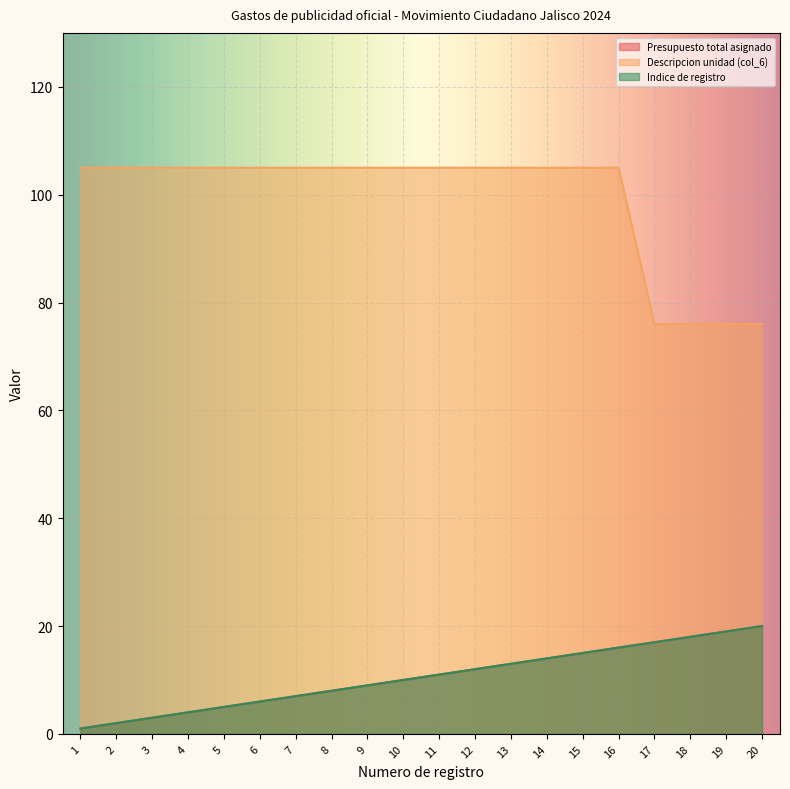

What is the total value across all series at 19?

114